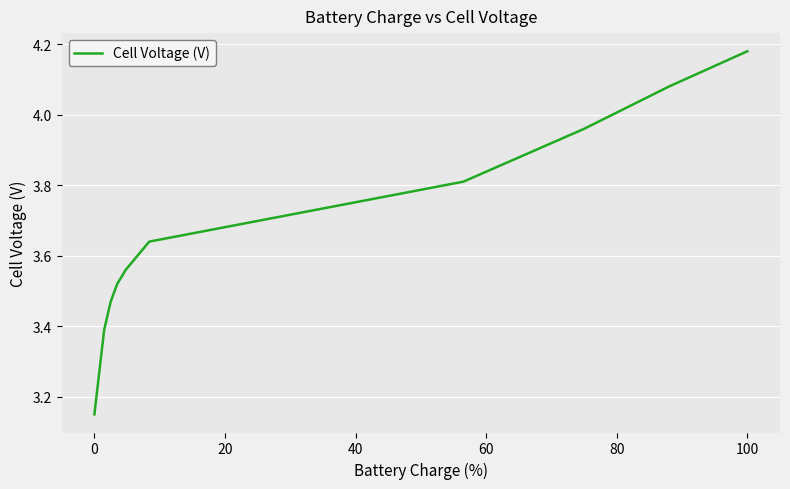

What is the difference between the maximum and minimum values?

1.0